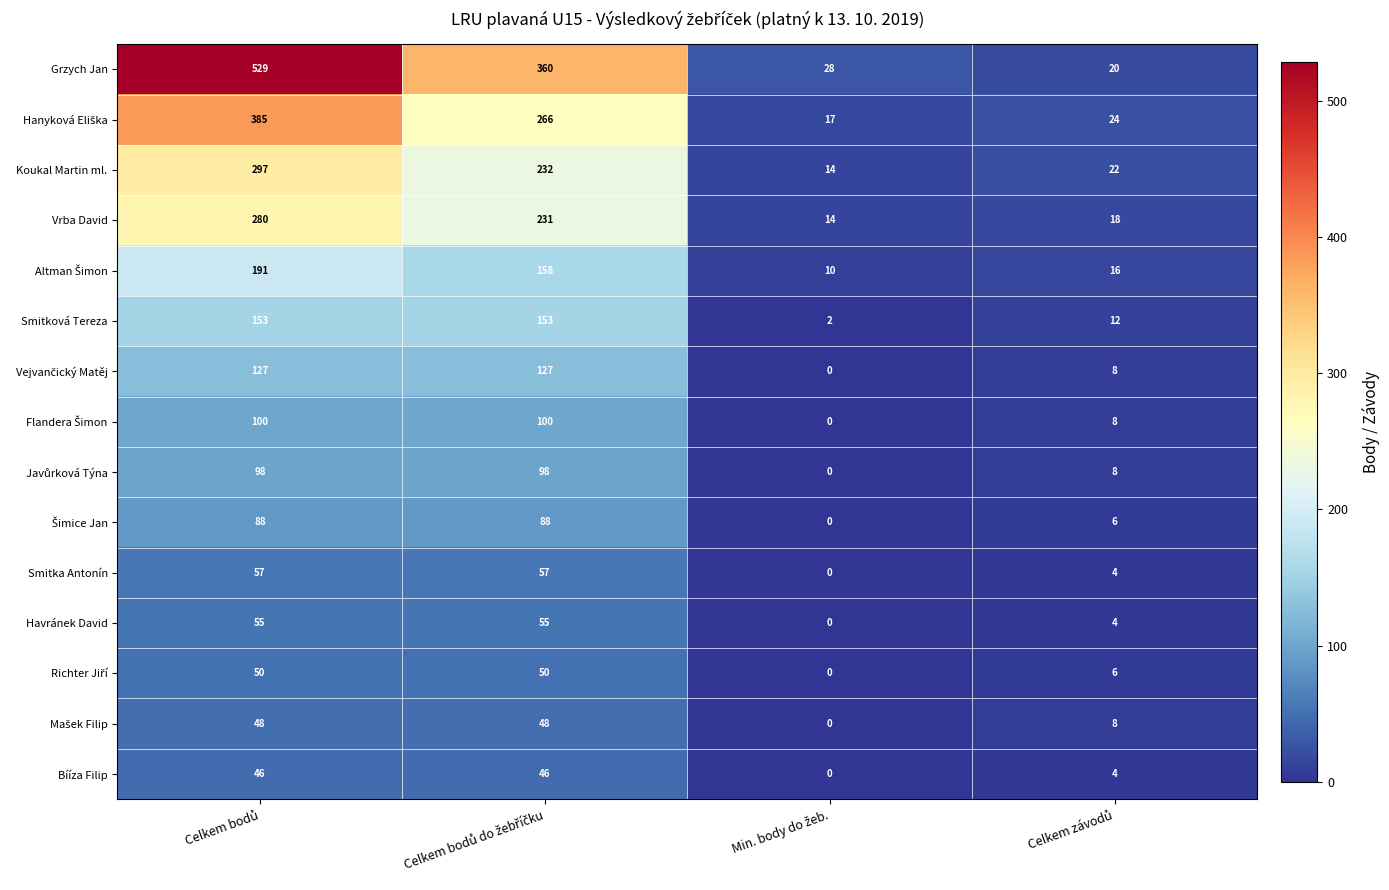

What is the sum of all Bííza Filip values?

96